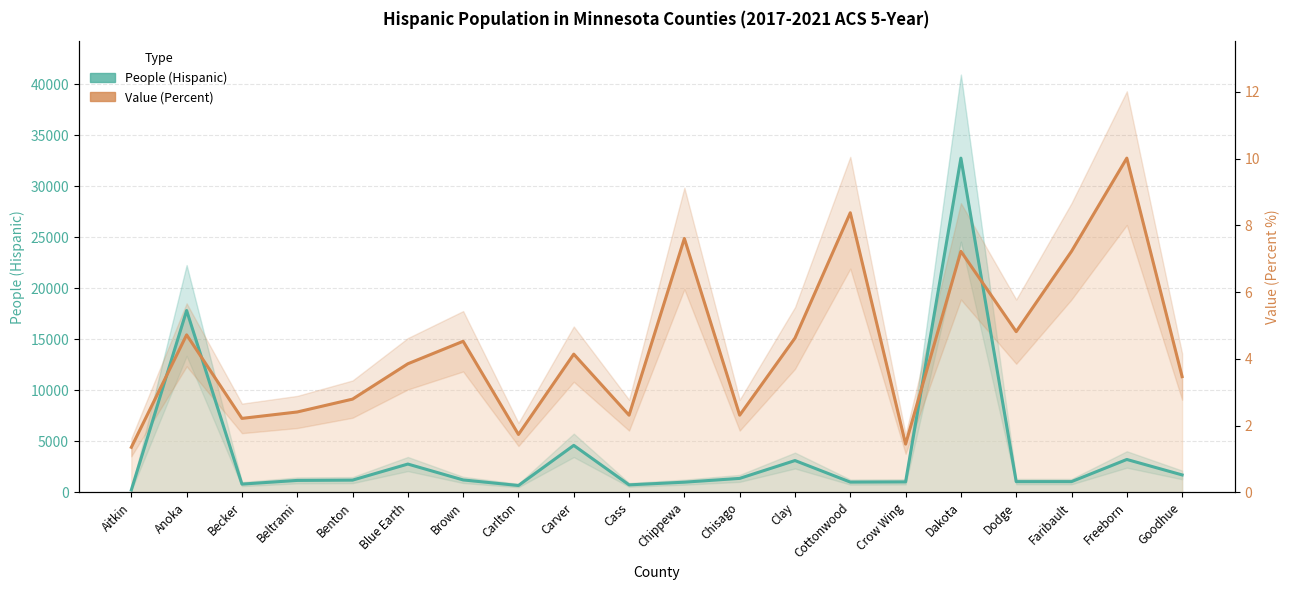

At Clay, list the series in order from largest to smallest.

Value (Percent, scaled), People (Hispanic)